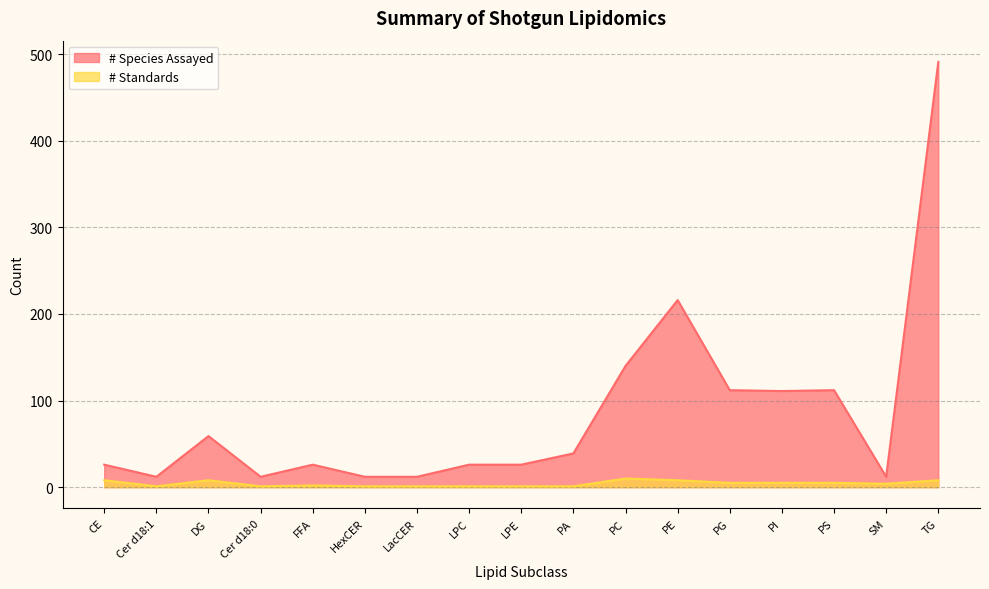

True or false: # Species Assayed and # Standards cross at least once.

False